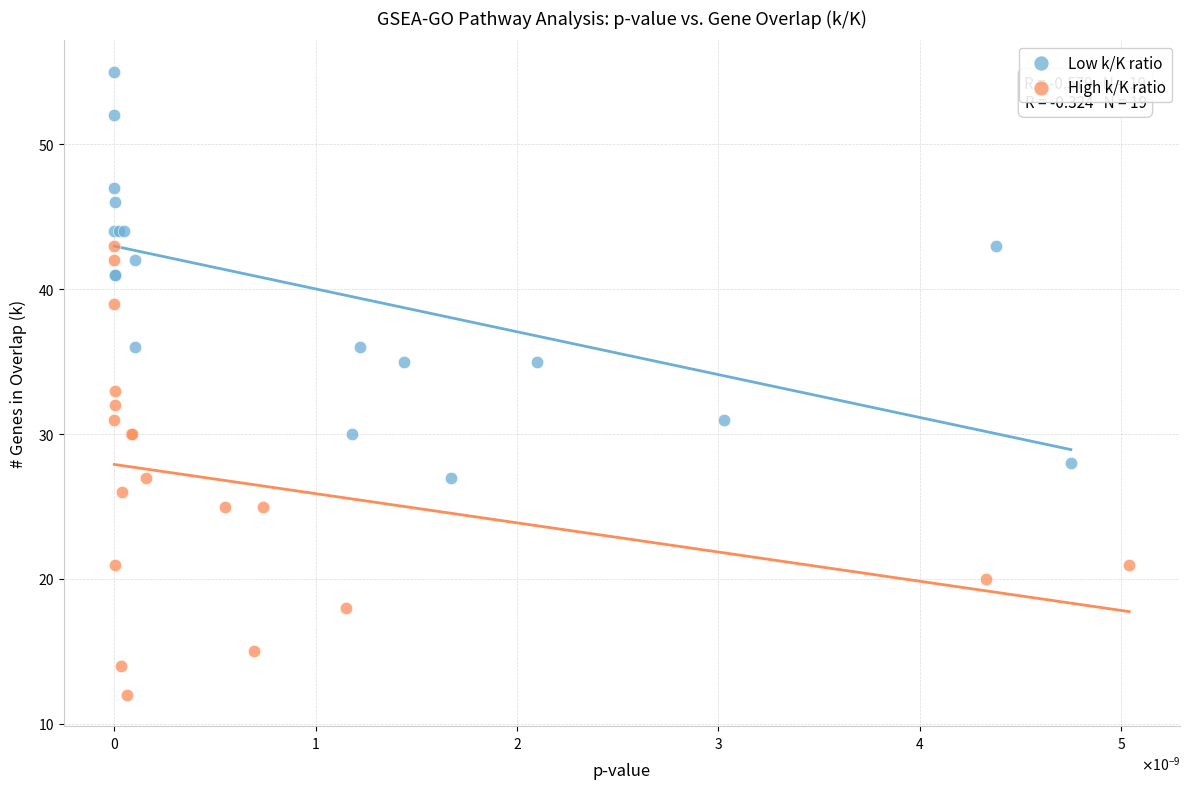

What are all the series names shown in the legend?

Low k/K ratio, High k/K ratio